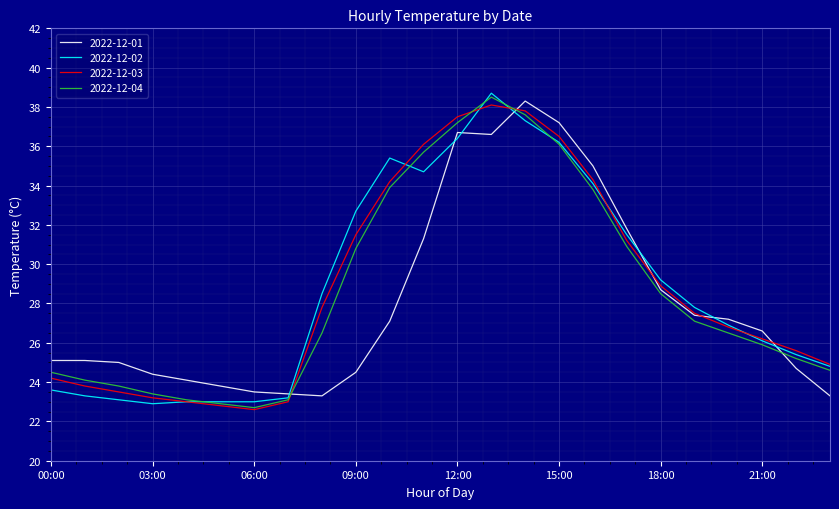

What is the maximum value shown in the chart?

38.7